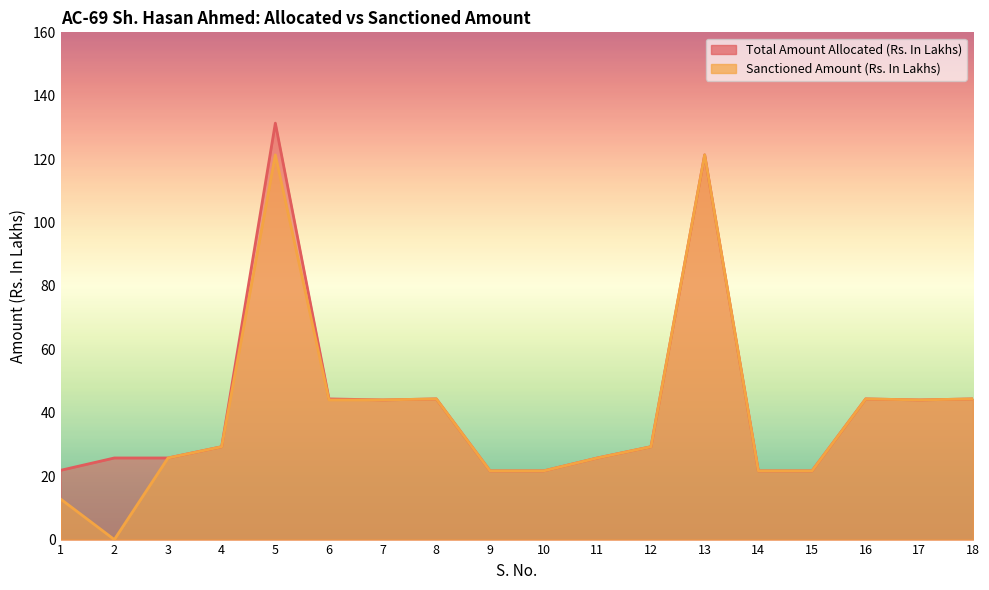

The Total Amount Allocated (Rs. In Lakhs) series shows 44.4 at 18. True or false?

True